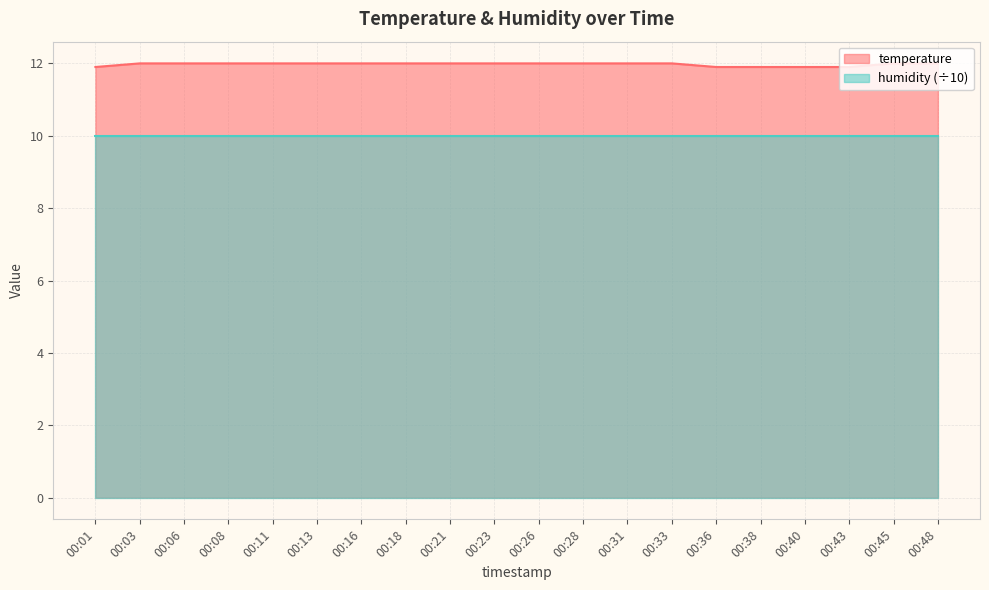

True or false: the data has more than 1 interior local peaks.

False